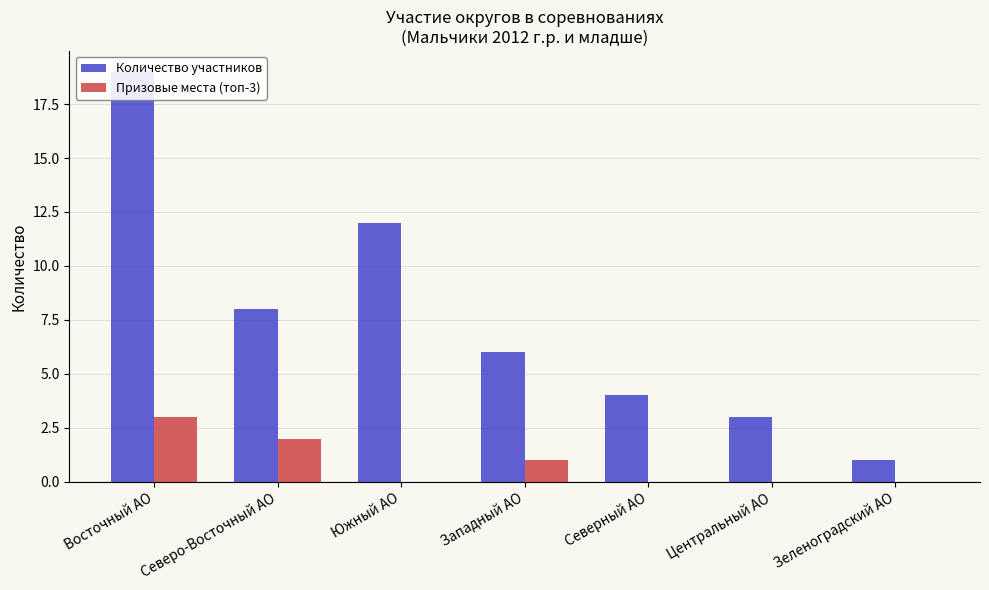

What is the difference between the maximum and minimum values in the Количество участников series?

18